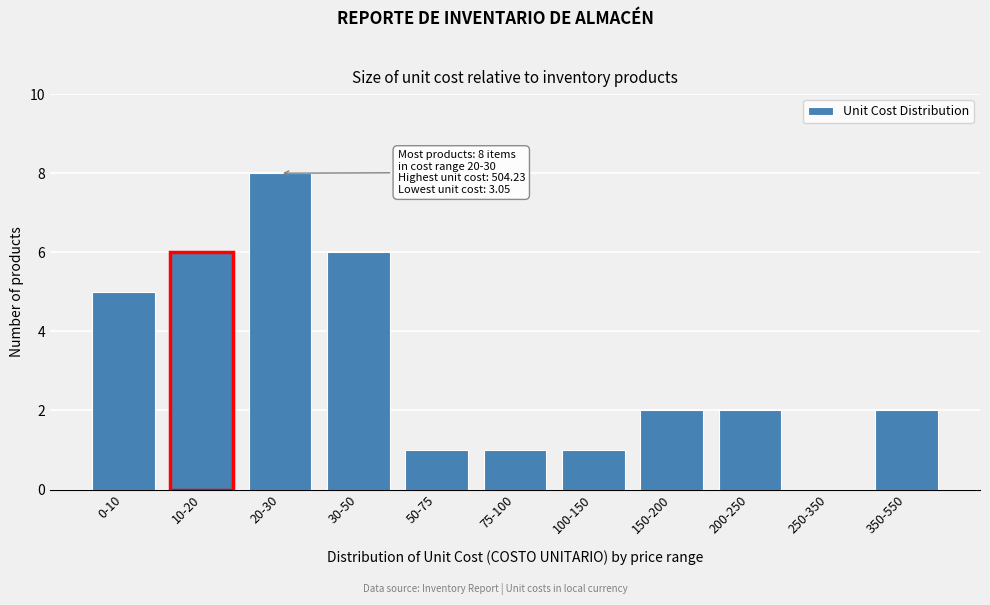

Reading left to right, extract all data points from this chart.

0-10=5	10-20=6	20-30=8	30-50=6	50-75=1	75-100=1	100-150=1	150-200=2	200-250=2	250-350=0	350-550=2